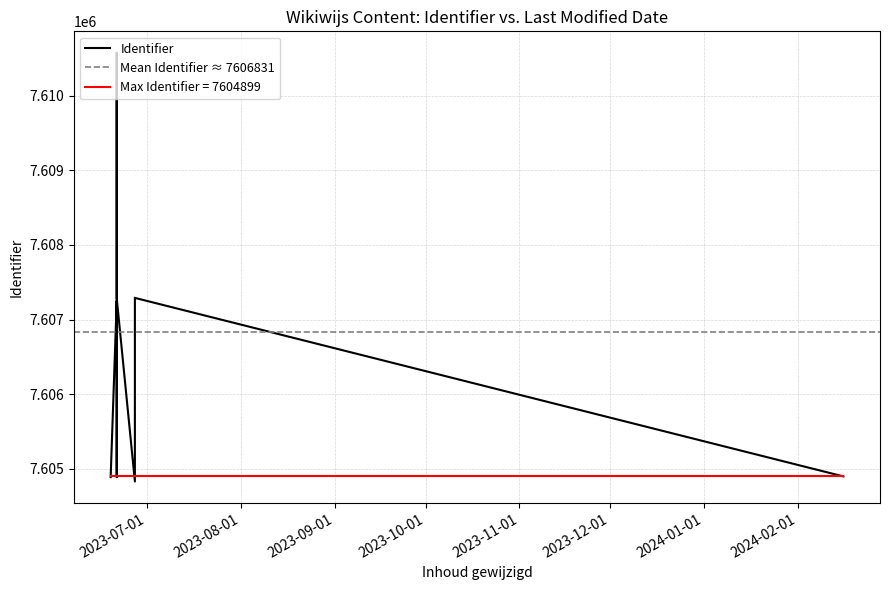

Is it true that the value at 2023-06-21 is 11649097?

False